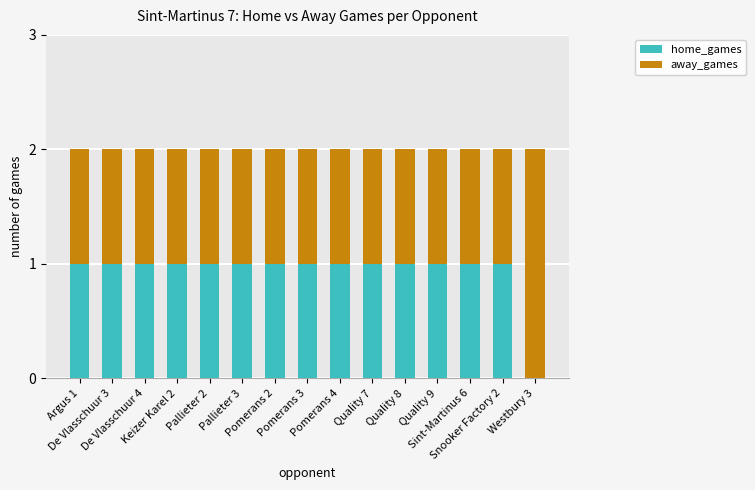

True or false: home_games has a value of 2 at De Vlasschuur 3.

False